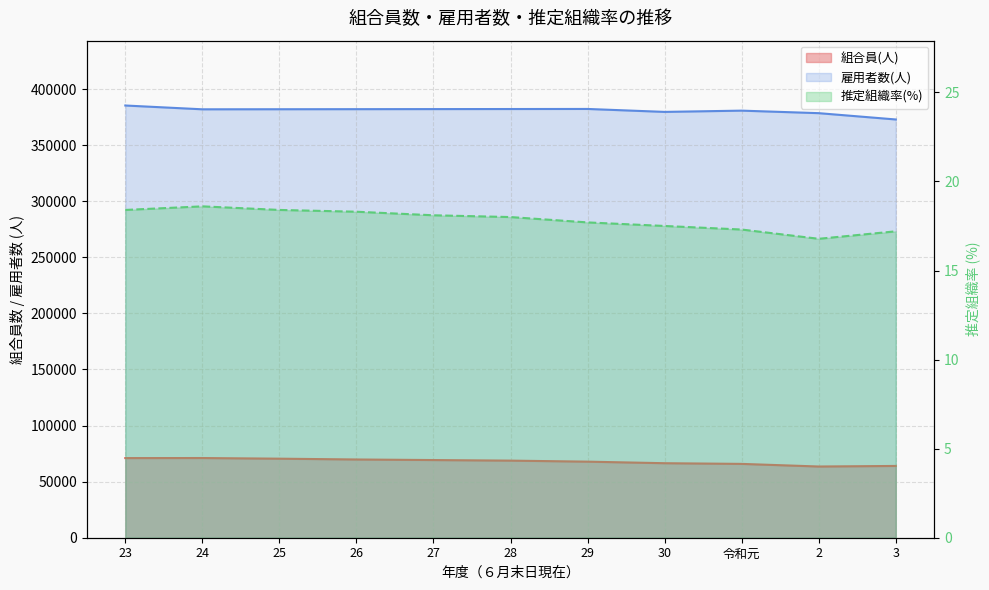

Reading right to left, extract all data points from this chart.

組合員(人): 63992.0	63492.0	65824.0	66433.0	67821.0	68738.0	69247.0	69756.0	70474.0	71051.0	71002.0
雇用者数(人): 372903.0	378530.0	380781.0	379655.0	382281.0	382218.0	382156.0	382093.0	382031.0	381968.0	385359.0
推定組織率(%): 17.2	16.8	17.3	17.5	17.7	18.0	18.1	18.3	18.4	18.6	18.4